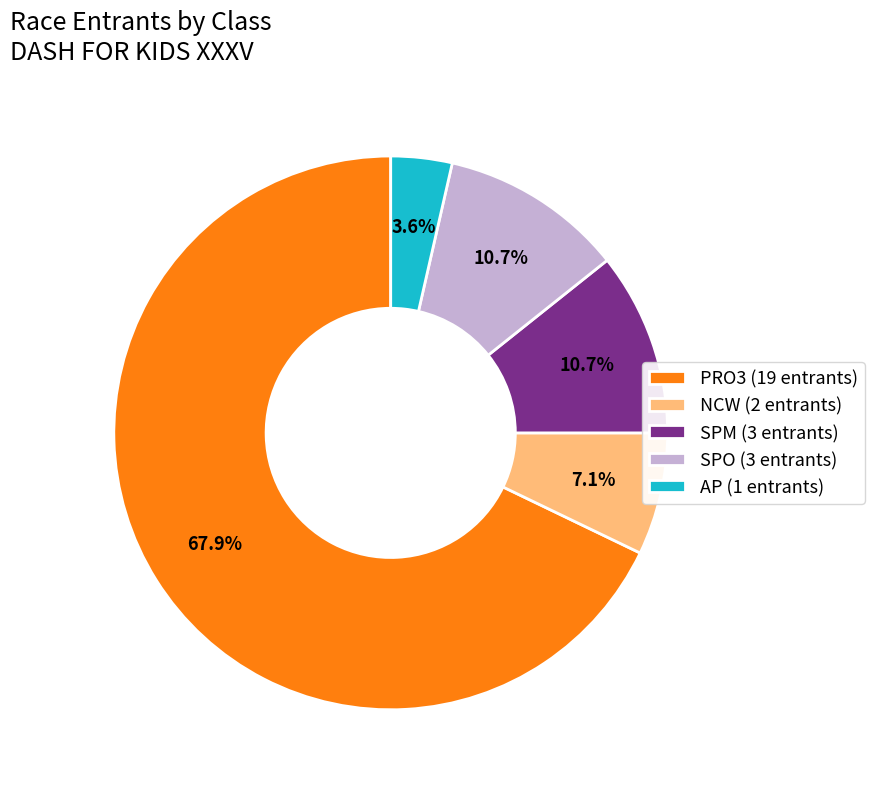

Which category accounts for the majority?

PRO3 (19 entrants)